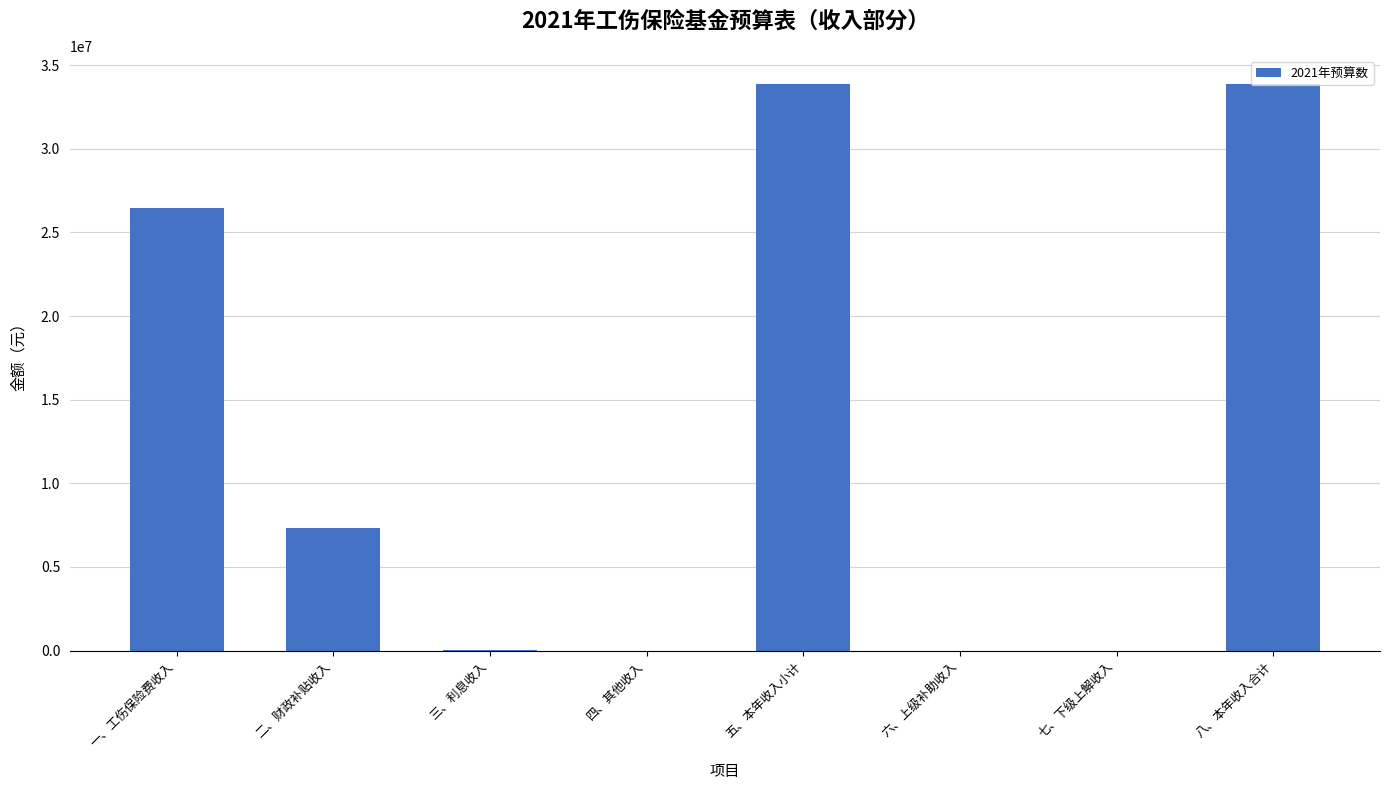

The chart shows a value of 33864147 at 八、本年收入合计. True or false?

True